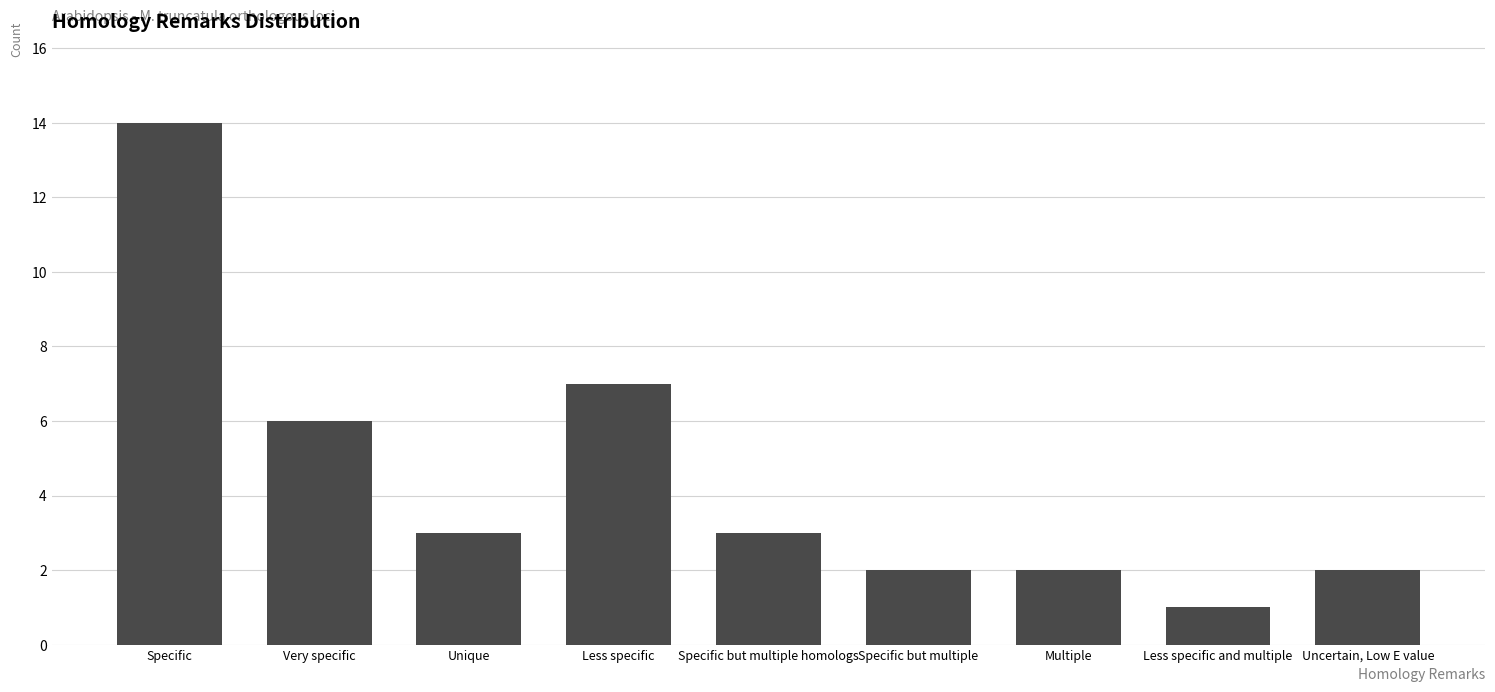

Is it true that the value at Uncertain, Low E value is 2?

True